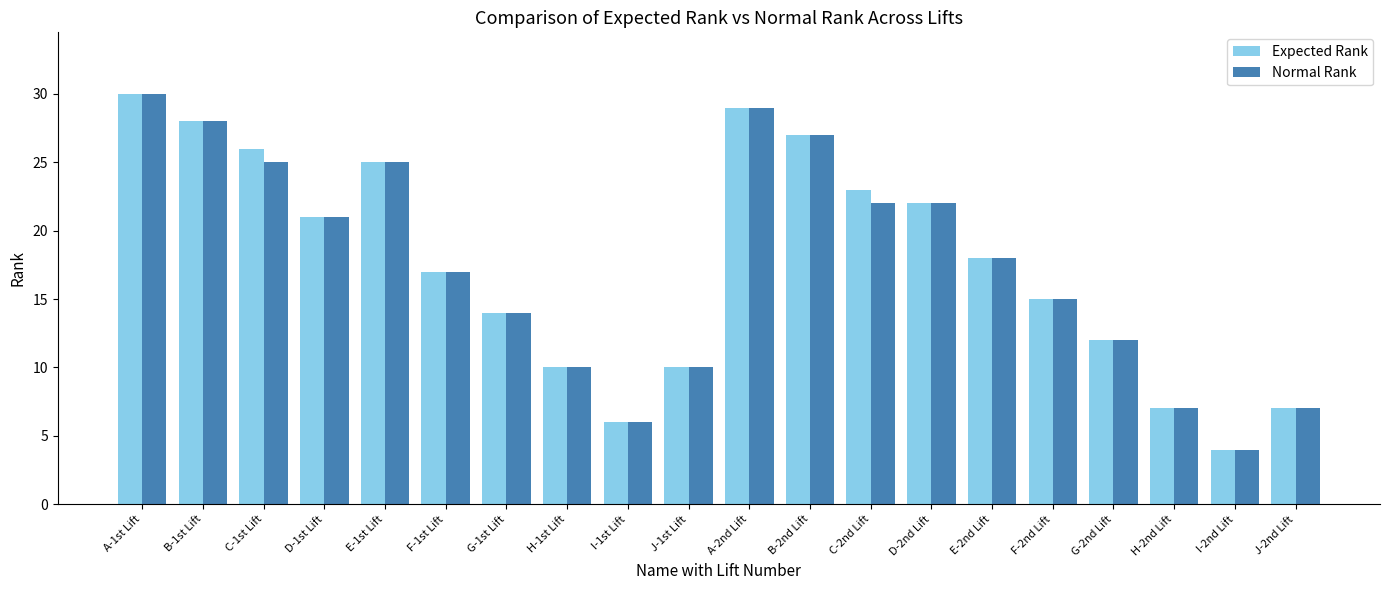

What is the minimum value shown in the chart?

4